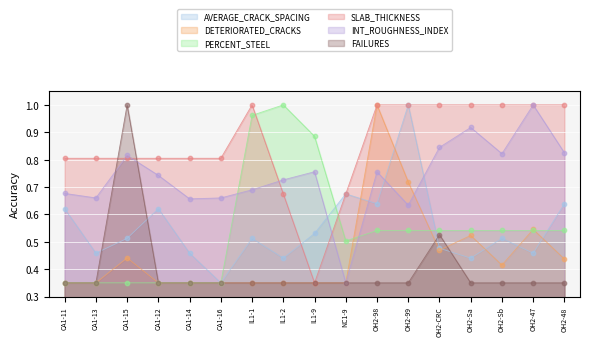

Is the value of SLAB_THICKNESS at IL1-9 greater than the value of PERCENT_STEEL at OH2-CRC?

No